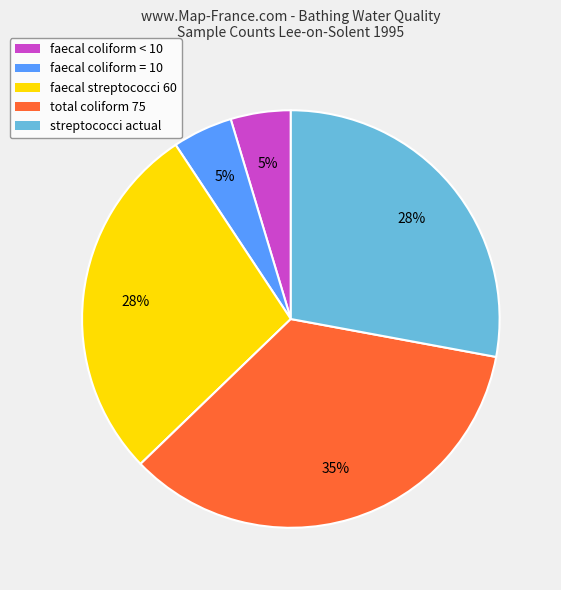

Is the sum of streptococci actual and faecal streptococci 60 greater than half?

Yes